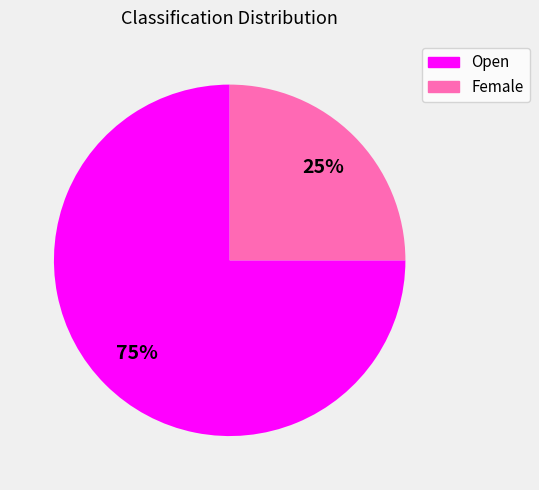

To the nearest percent, what is the difference between the largest and smallest slice percentages?

50%